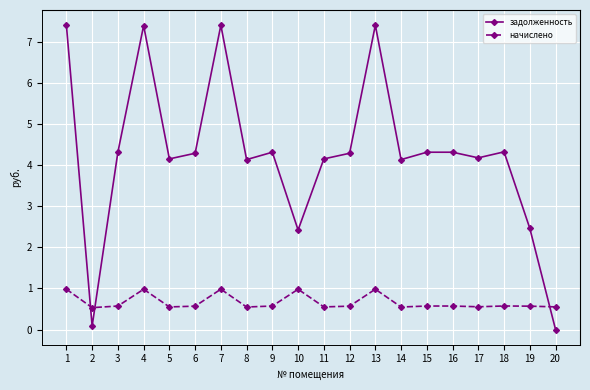

Rank the series by their average value, from highest to lowest.

задолженность, начислено